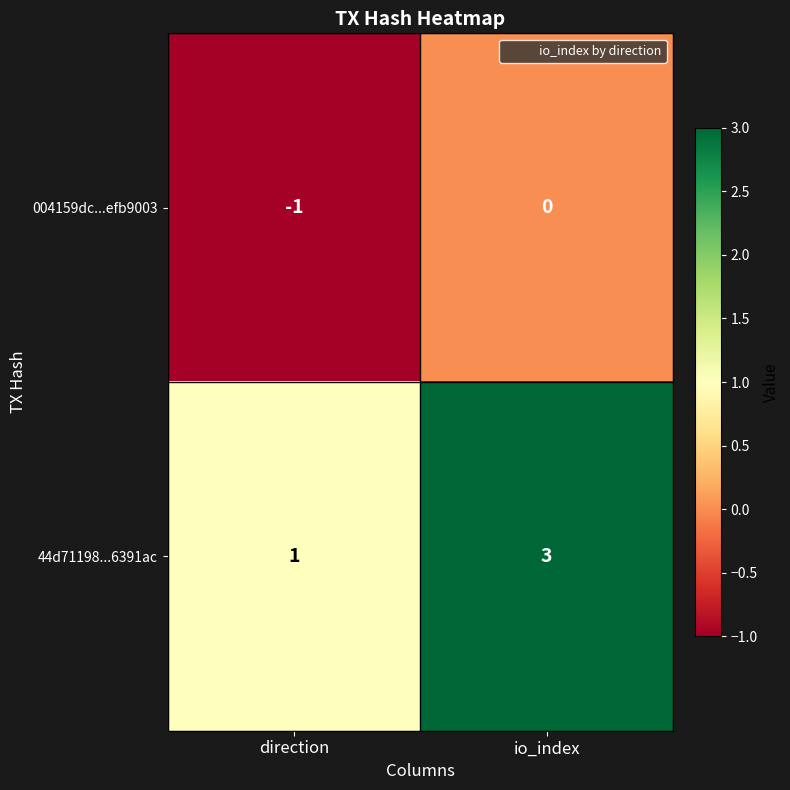

Where is 44d71198...6391ac nearest to the value 2?

direction